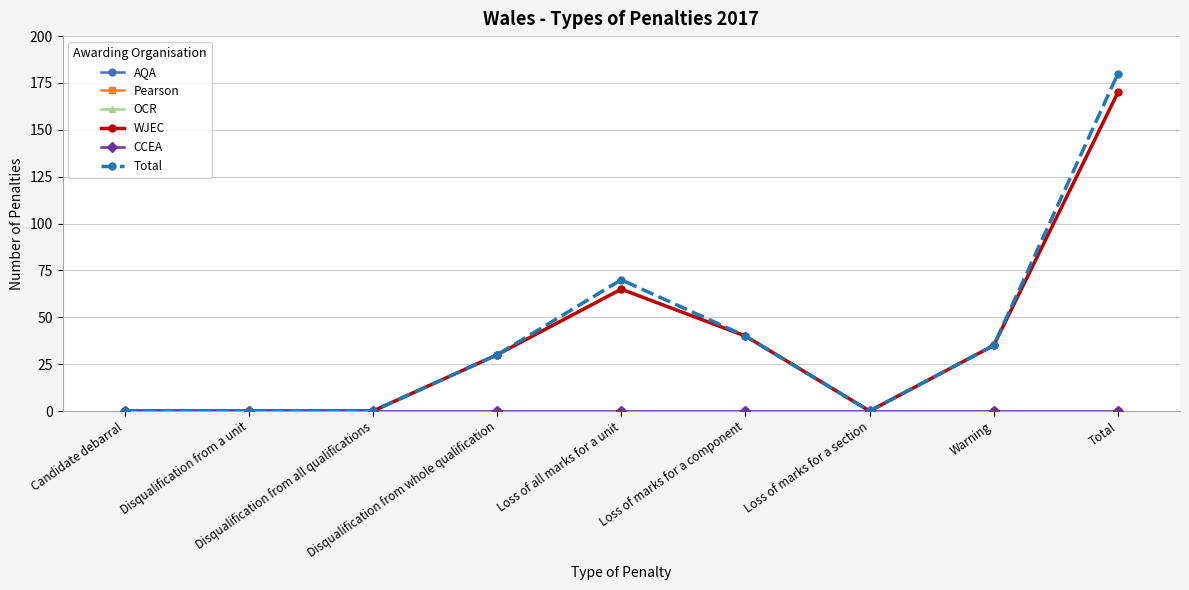

Does the chart have visible grid lines?

Yes